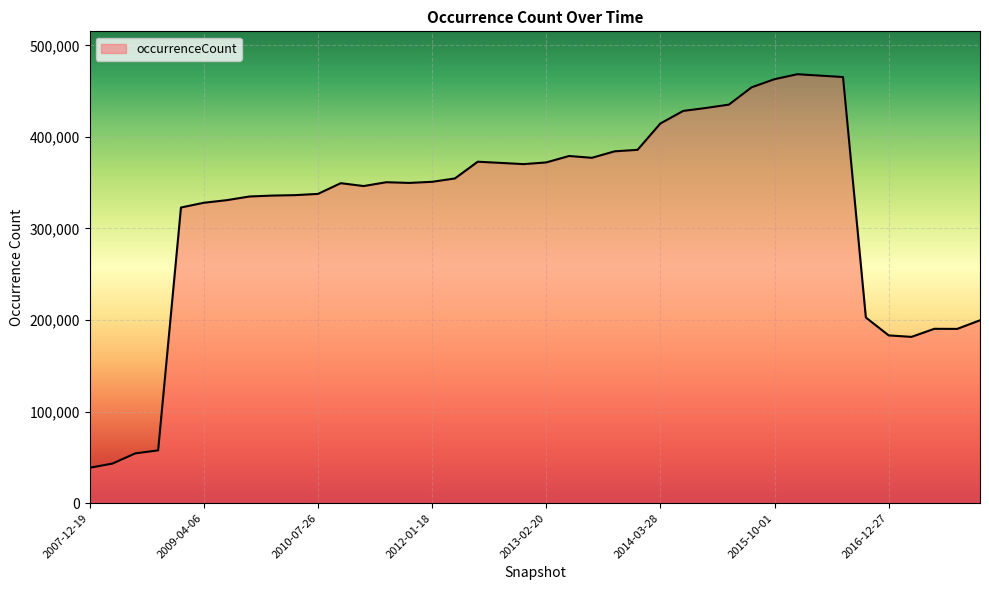

What is the maximum value shown in the chart?

468408